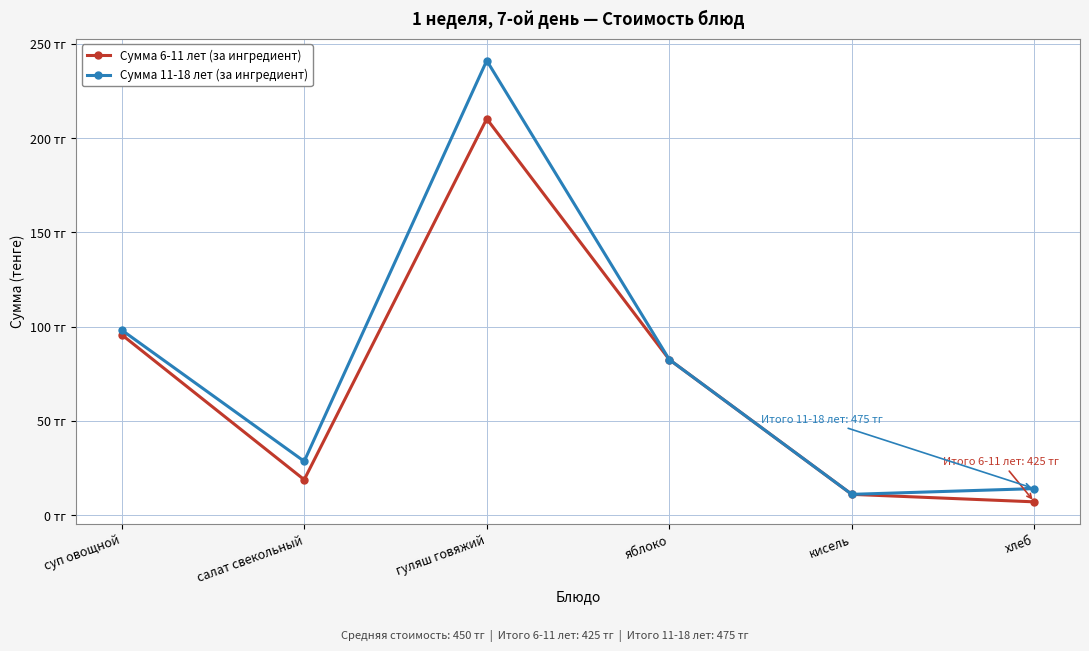

True or false: Сумма 6-11 лет (за ингредиент) has more than 2 points higher than both neighbors.

False